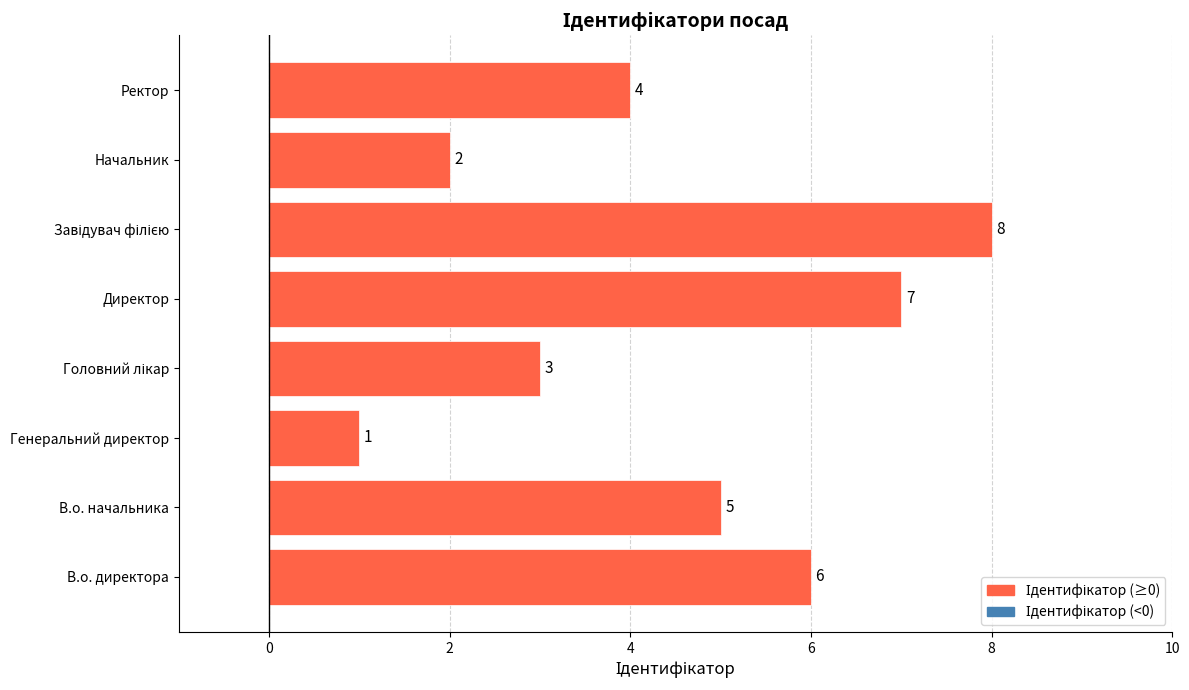

What is the change in value from Генеральний директор to Директор?

+6